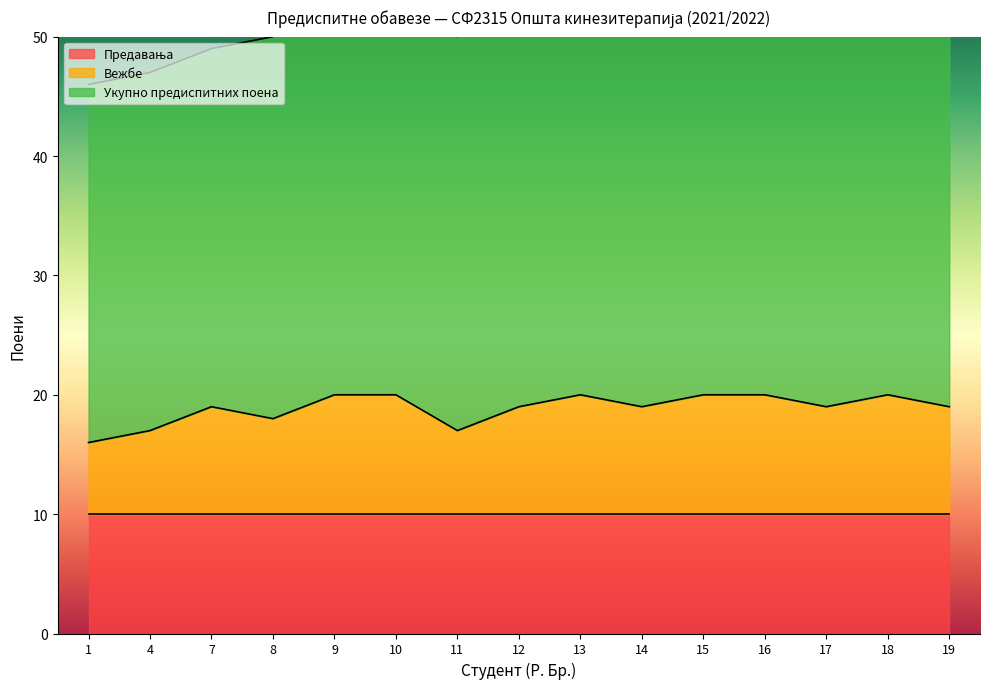

Which series has the largest range (max minus min)?

Укупно предиспитних поена